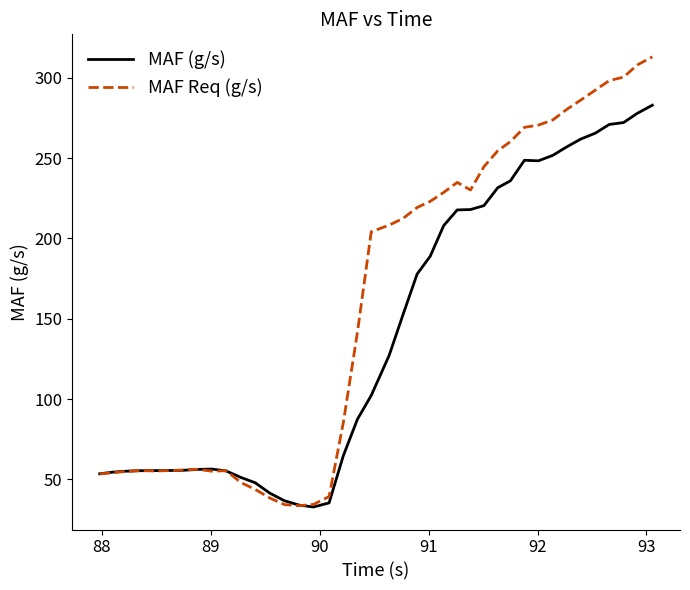

What is the maximum value for MAF (g/s)?

283.0